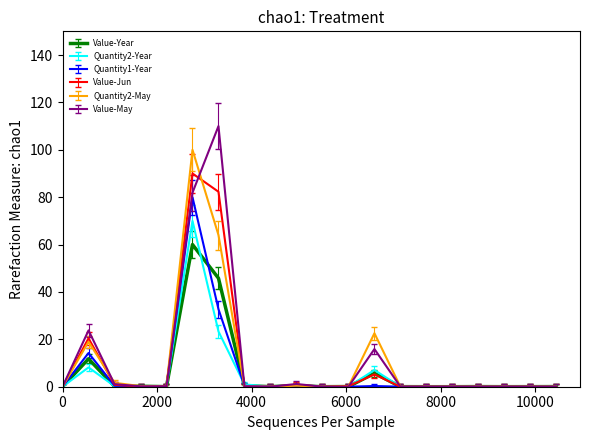

Which series has the widest spread of values?

Value-May